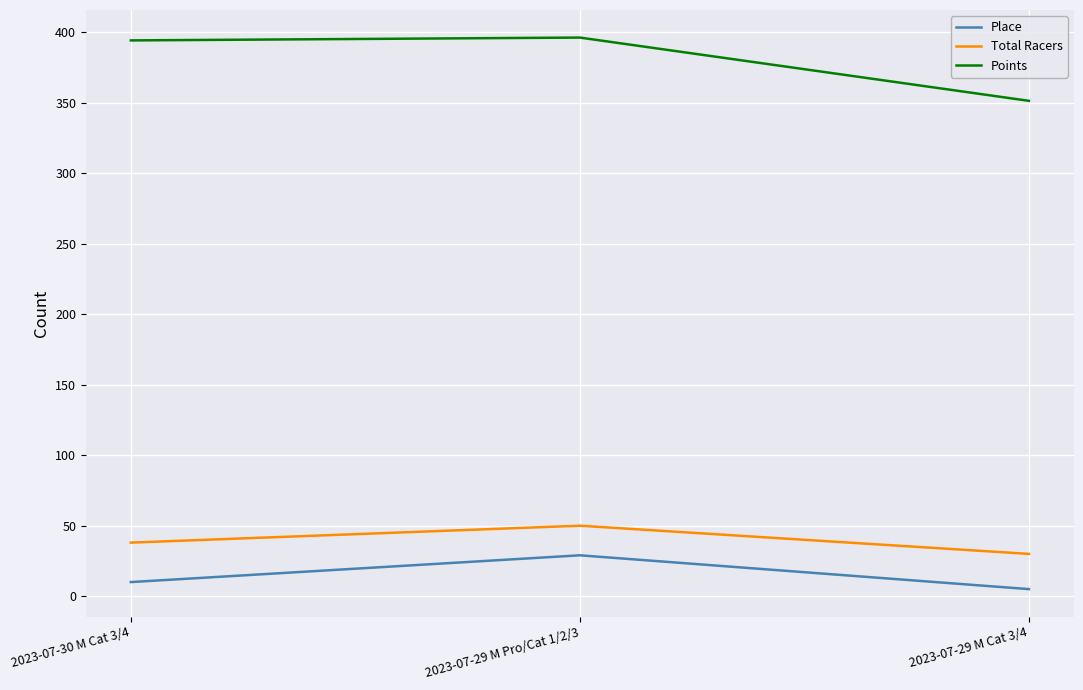

Does the chart have visible grid lines?

Yes